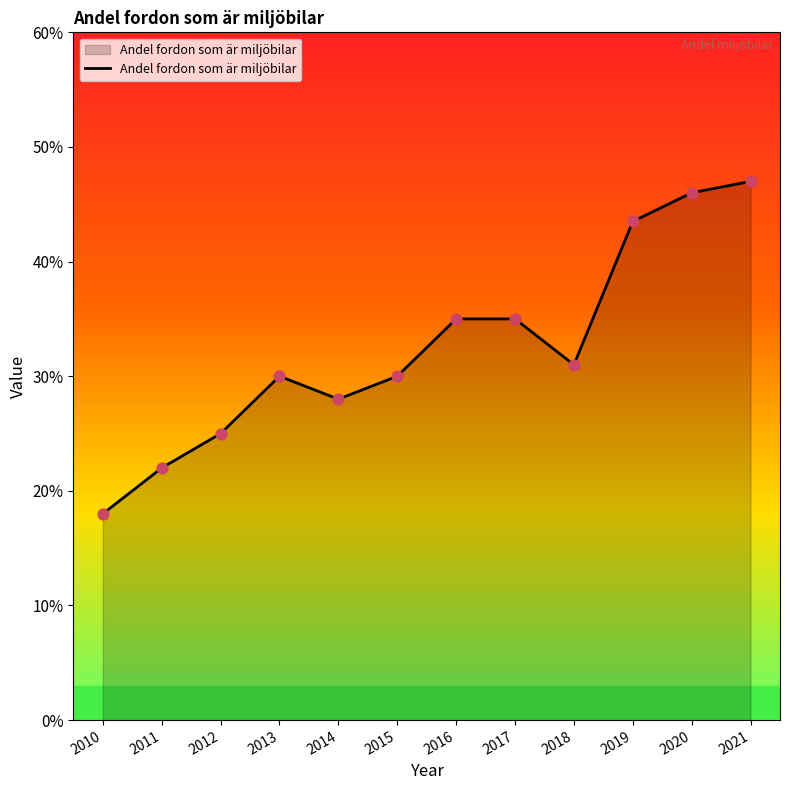

What is the change in value from 2012 to 2021?

+22.0